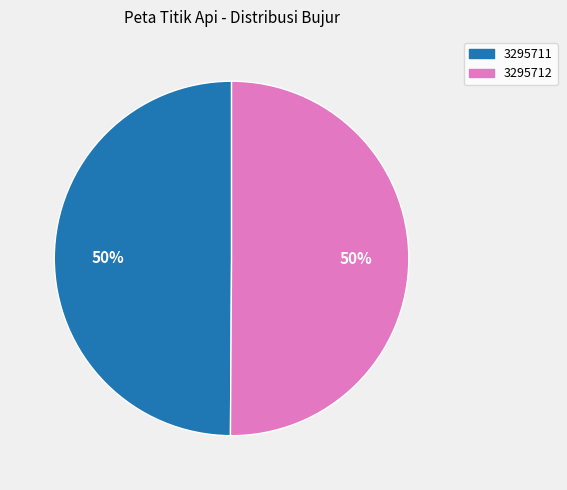

True or false: 3295711 accounts for 50% of the total.

True